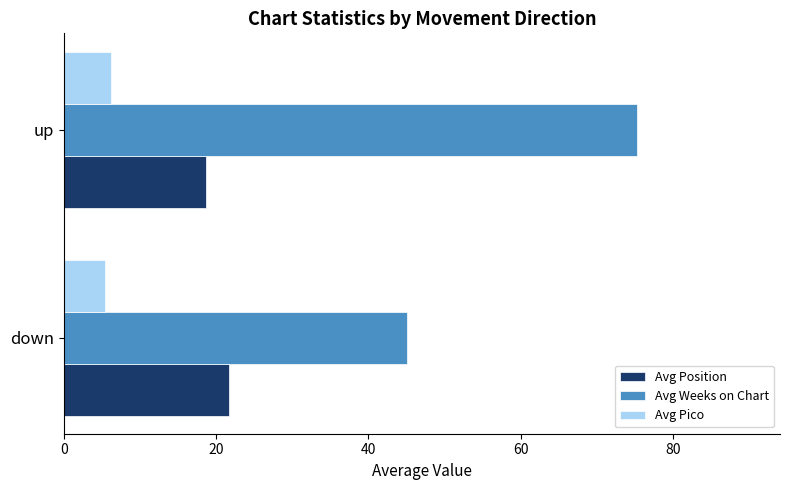

True or false: Avg Position has a value of 29.2 at up.

False